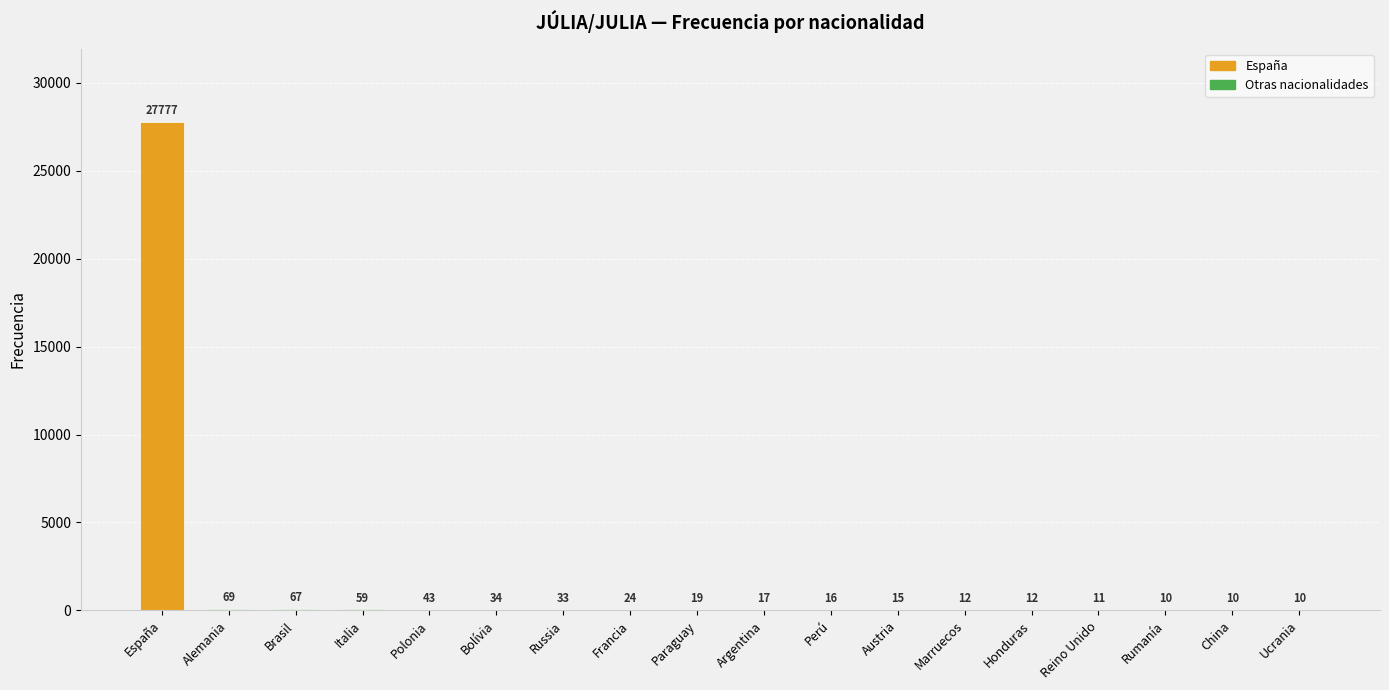

Are the bars horizontal?

No